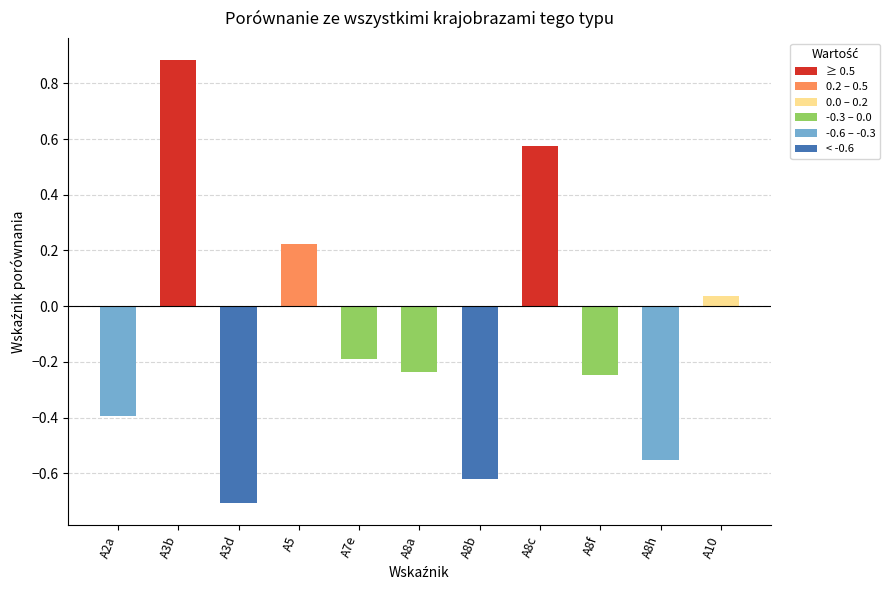

How many bars are there in total?

11